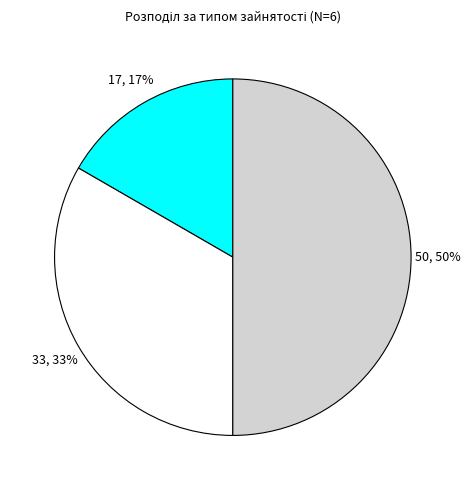

How many segments does this pie chart have?

3